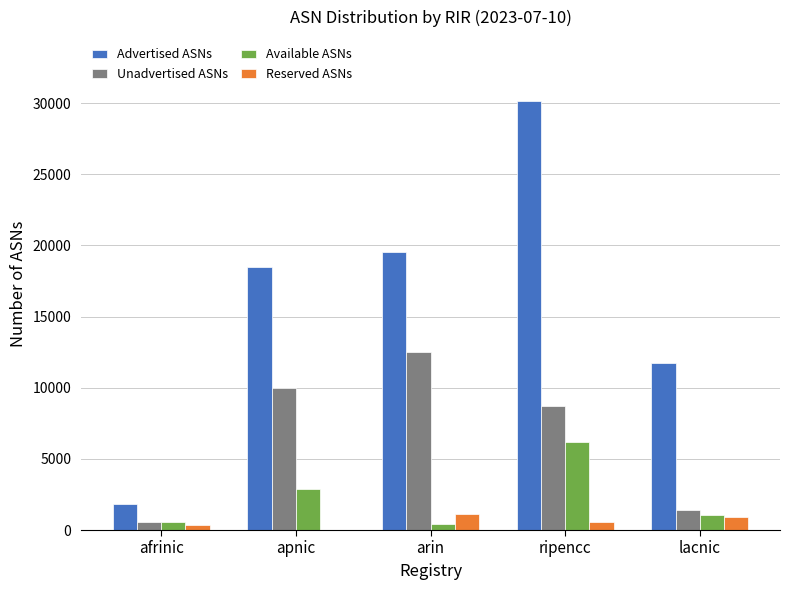

At which label is Unadvertised ASNs closest to 6530?

ripencc